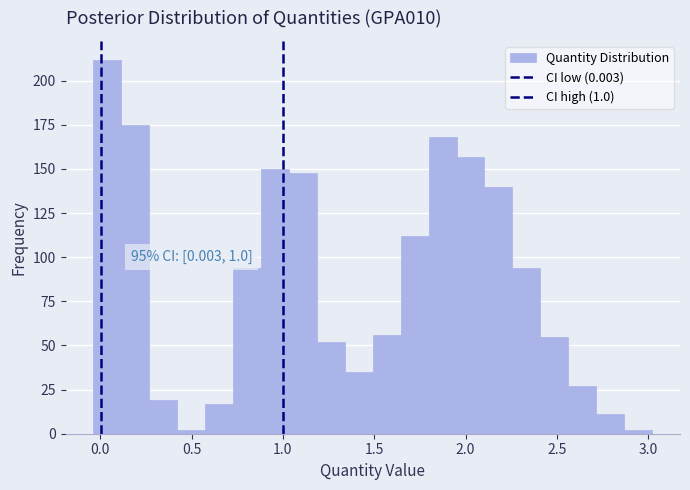

Read against the x-axis, roughly where is the centre of the tallest bar?

0.05